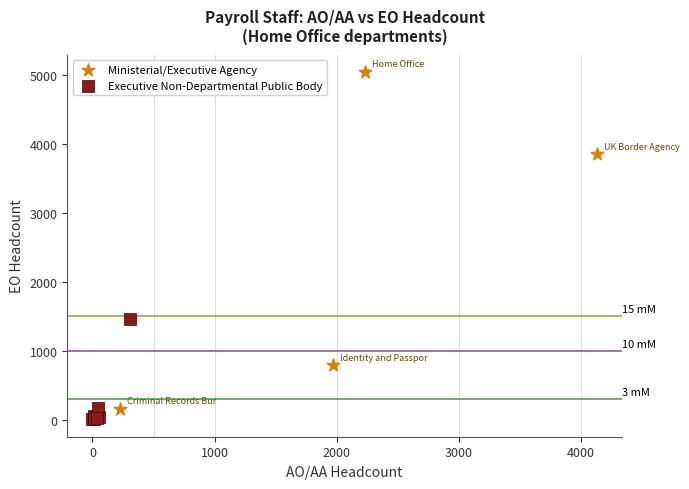

Which series contains the highest Y value?

Ministerial/Executive Agency